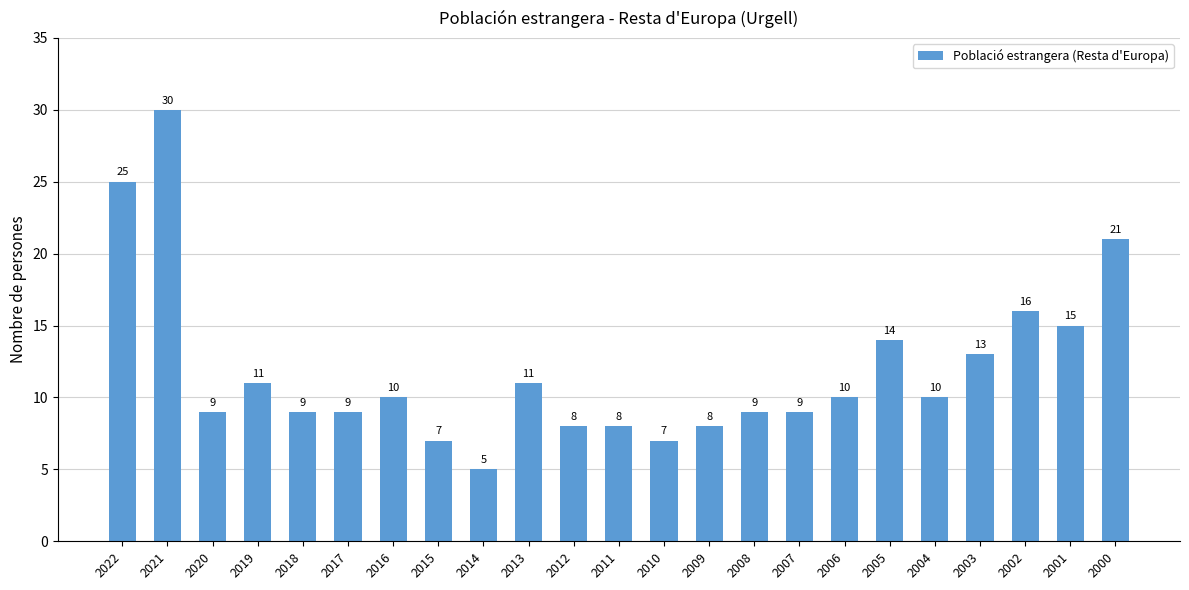

Which has a higher value, 2003 or 2010?

2003